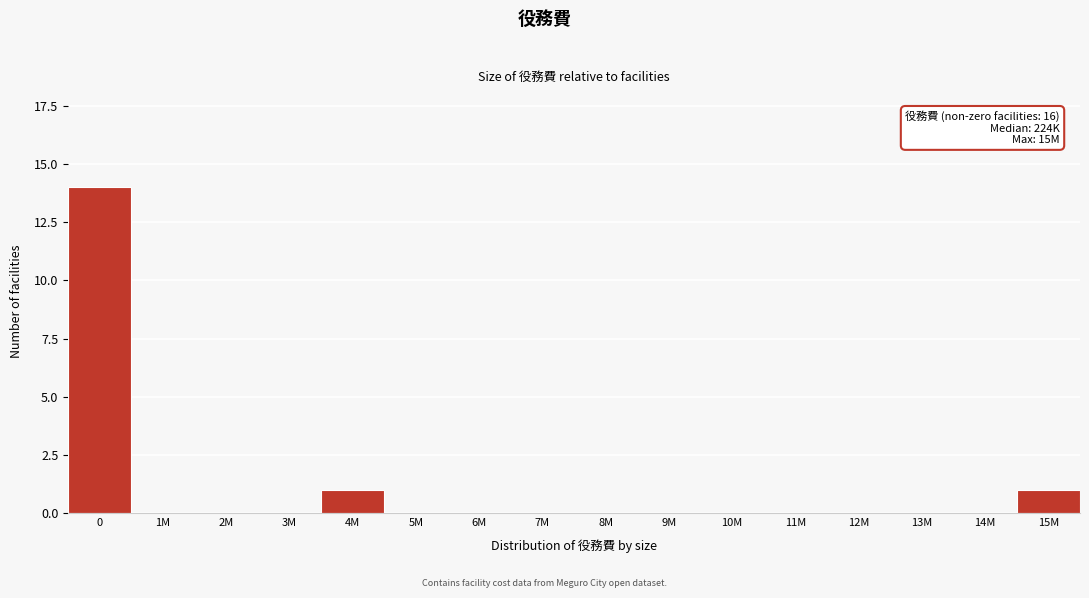

Reading left to right, extract all data points from this chart.

0=14	1M=0	2M=0	3M=0	4M=1	5M=0	6M=0	7M=0	8M=0	9M=0	10M=0	11M=0	12M=0	13M=0	14M=0	15M=1